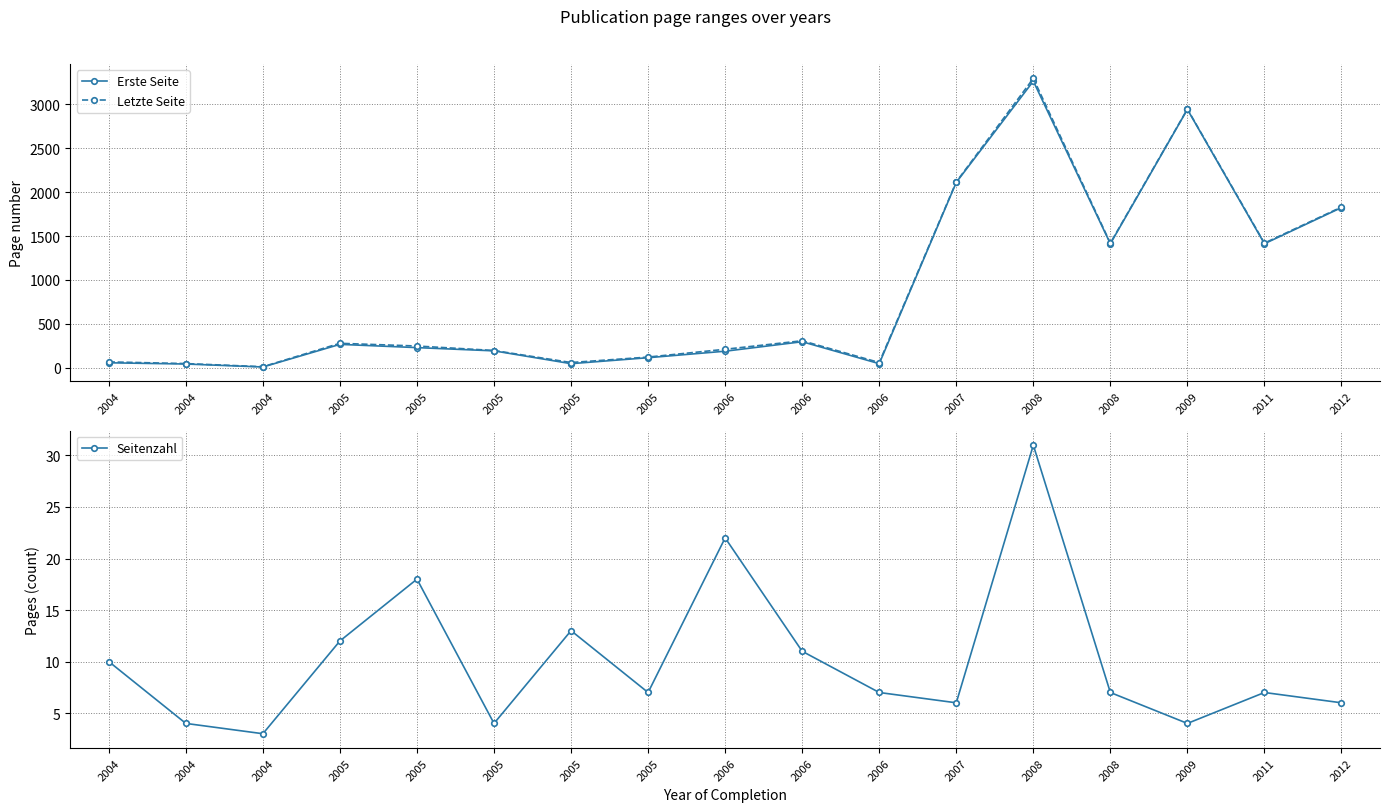

Which label corresponds to the largest value in the chart?

2008